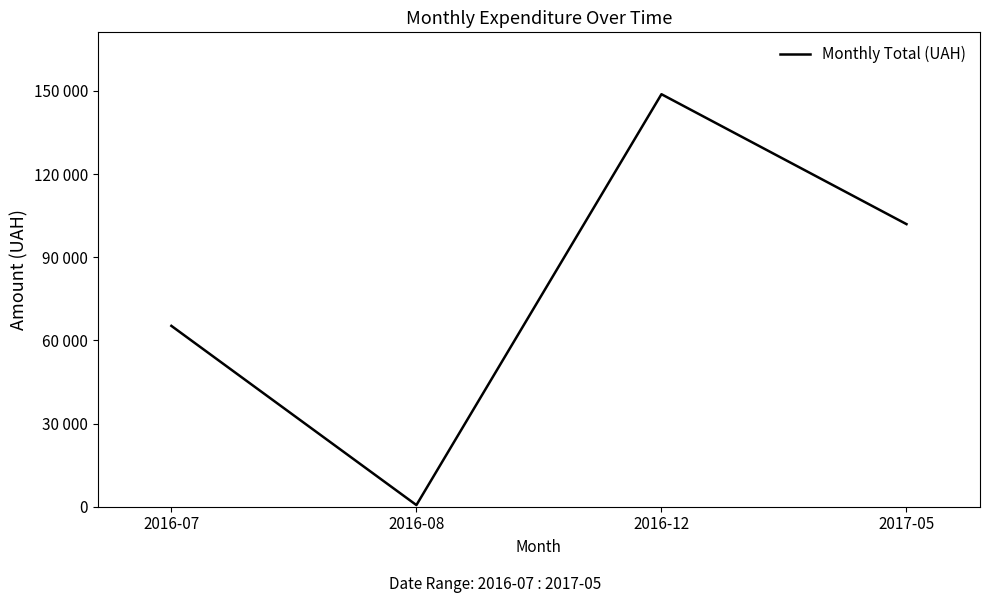

What is the change in value from 2016-07 to 2016-08?

-64660.6